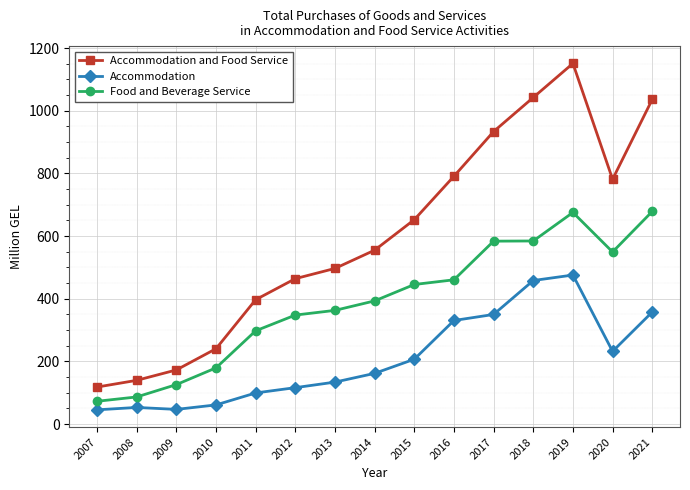

Which series has the widest spread of values?

Accommodation and Food Service